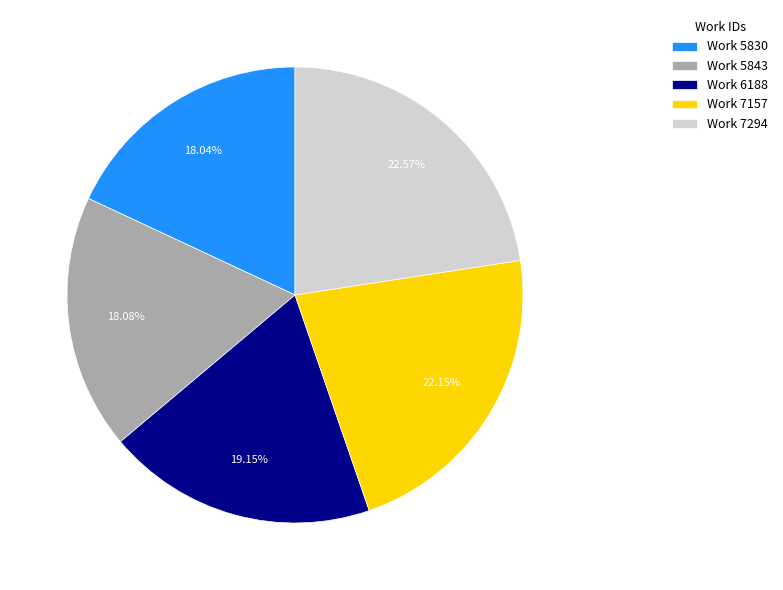

Combined, do Work 5843 and Work 7294 account for over 50%?

No